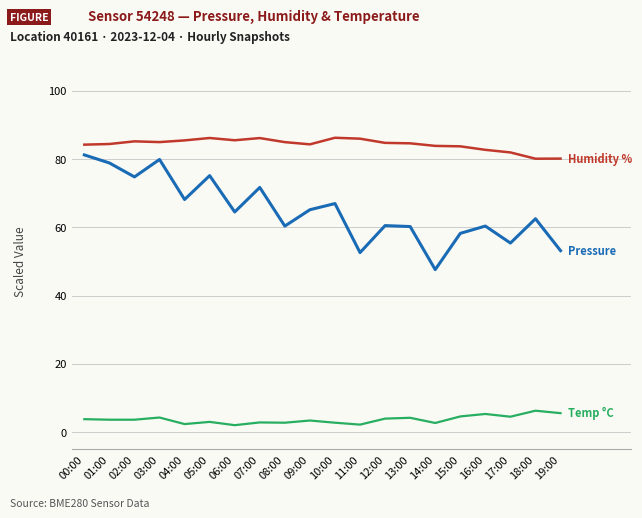

What is the total value across all series at 19:00?

138.8